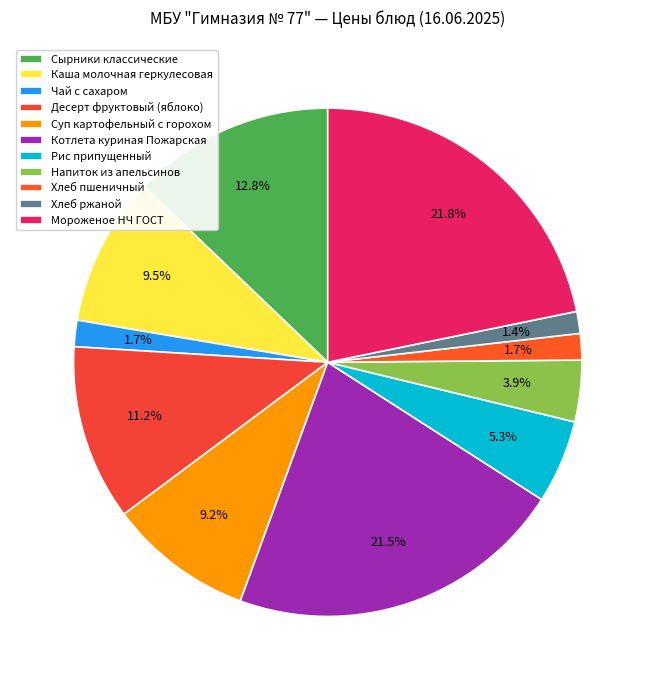

Rank the categories by value from highest to lowest.

Мороженое НЧ ГОСТ, Котлета куриная Пожарская, Сырники классические, Десерт фруктовый (яблоко), Каша молочная геркулесовая, Суп картофельный с горохом, Рис припущенный, Напиток из апельсинов, Чай с сахаром, Хлеб пшеничный, Хлеб ржаной